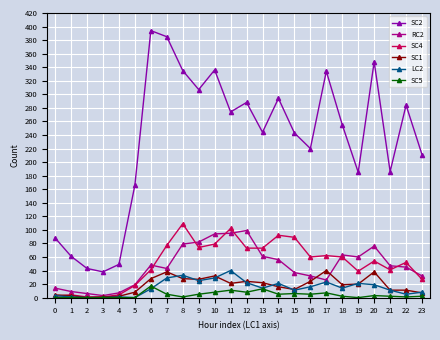

Does the chart display data point markers on the line(s)?

Yes